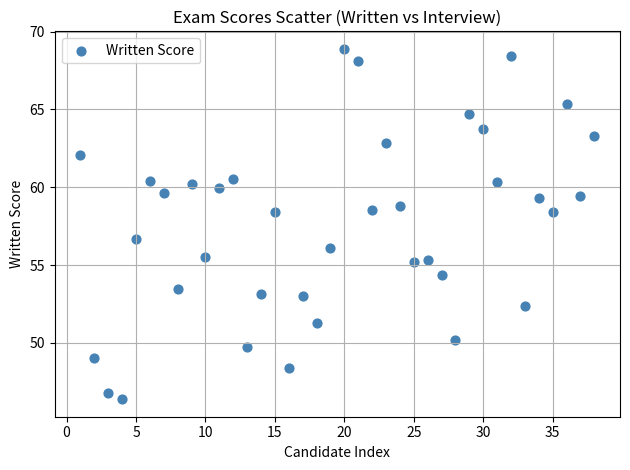

What is the range of Y values (max minus min)?

22.5